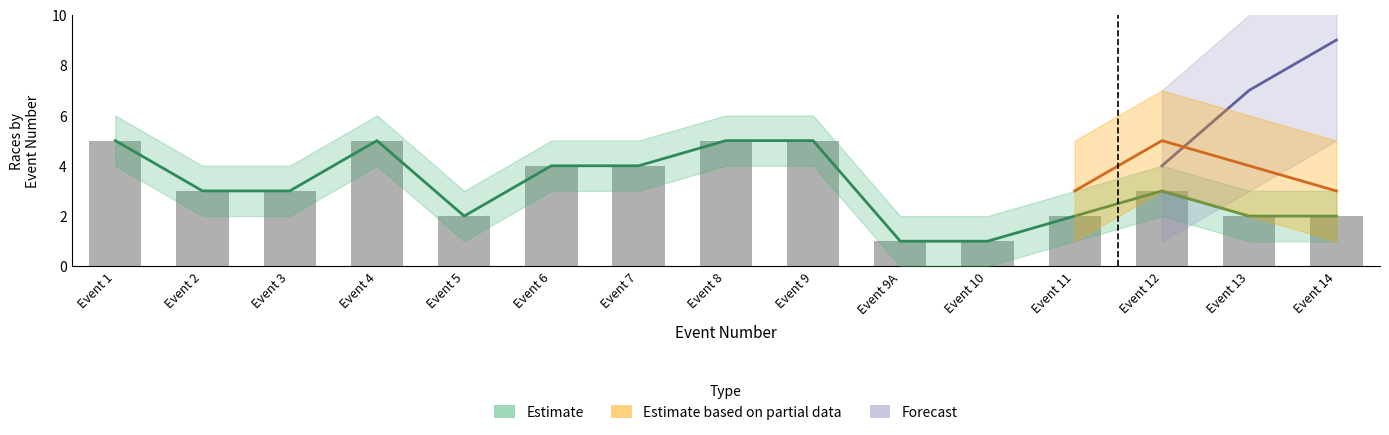

What is the sum of all Estimate values?

47